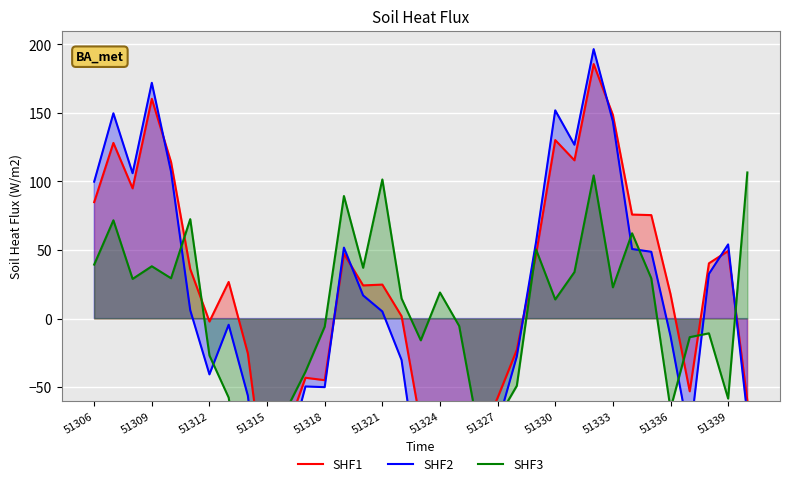

What is the difference between the maximum and minimum values in the SHF2 series?

375.6